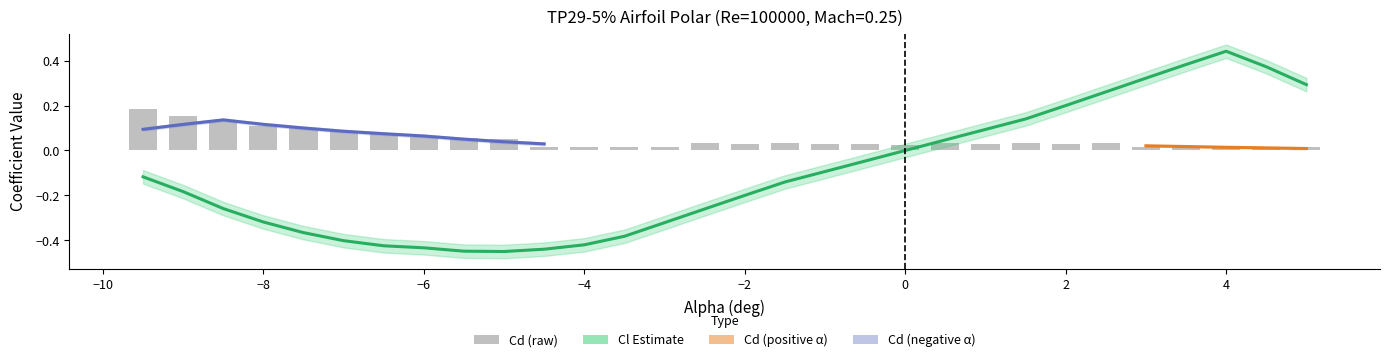

The Cl series shows -0.2 at -9.5. True or false?

False